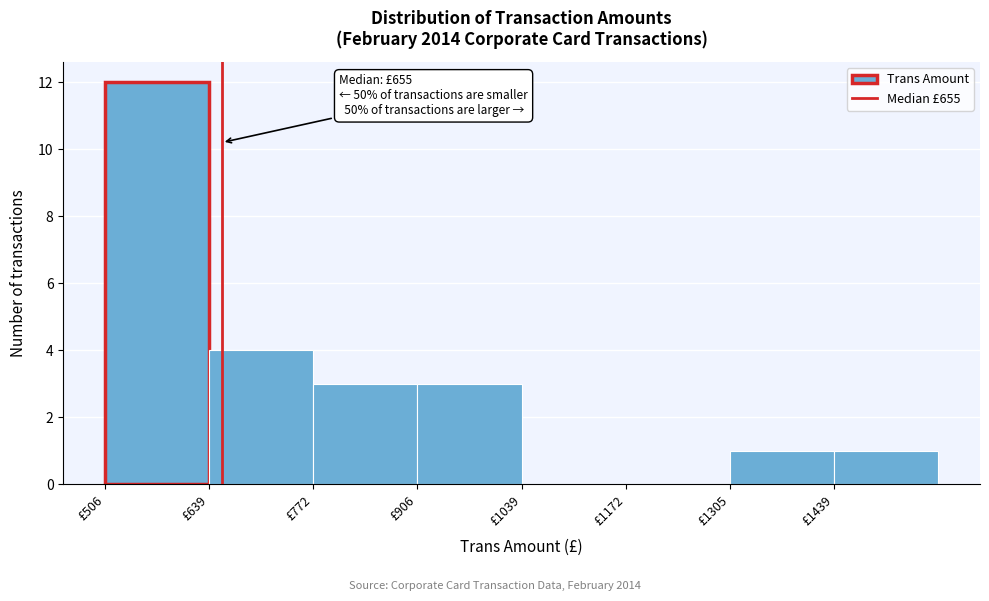

Over which range of the x-axis is the bar tallest?

500 to 640